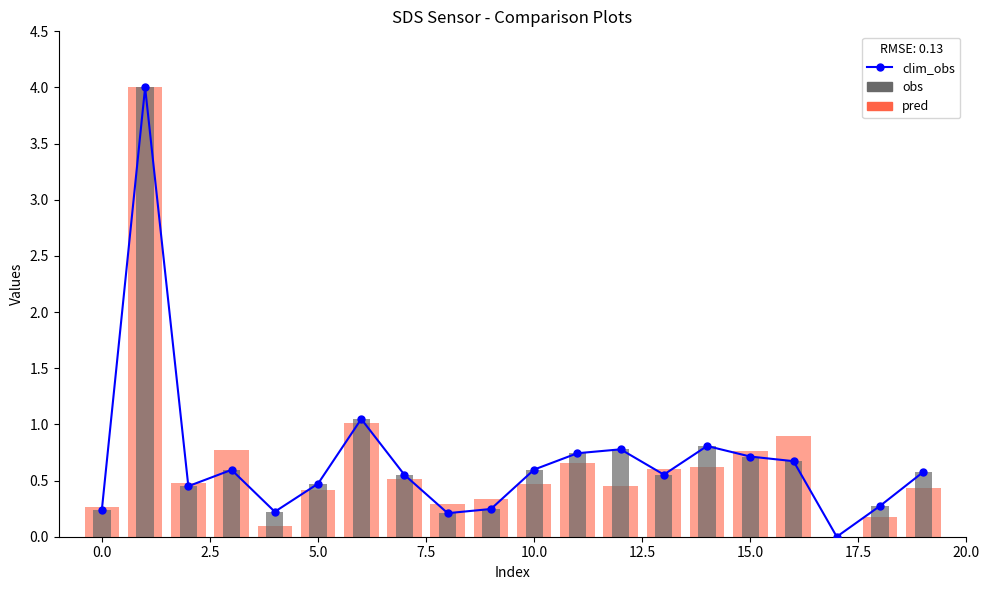

Reading left to right, what are all the values shown in this chart?

clim_obs: 0.2	4.0	0.5	0.6	0.2	0.5	1.0	0.6	0.2	0.2	0.6	0.7	0.8	0.6	0.8	0.7	0.7	0.0	0.3	0.6
pred: 0.3	4.0	0.5	0.8	0.1	0.4	1.0	0.5	0.3	0.3	0.5	0.7	0.5	0.6	0.6	0.8	0.9	0.0	0.2	0.4
obs: 0.2	4.0	0.5	0.6	0.2	0.5	1.0	0.6	0.2	0.2	0.6	0.7	0.8	0.6	0.8	0.7	0.7	0.0	0.3	0.6